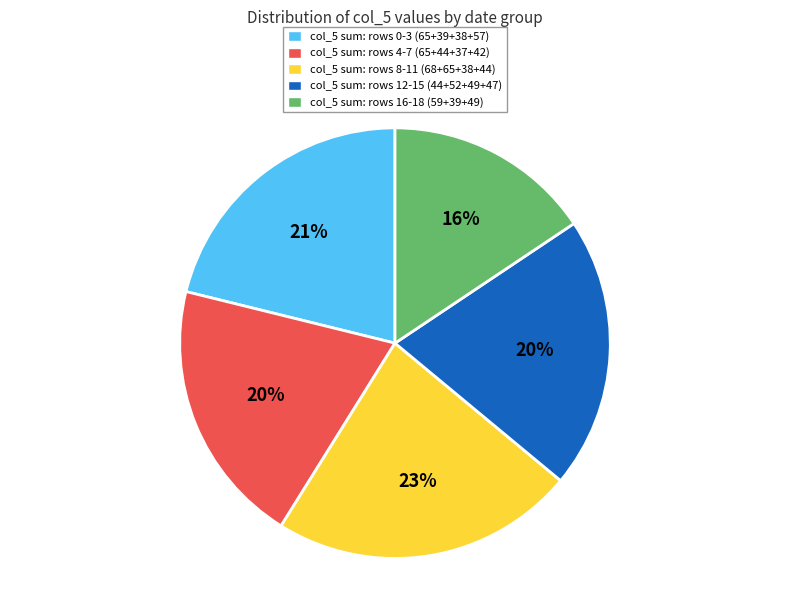

To the nearest percent, what is the average slice percentage?

20%